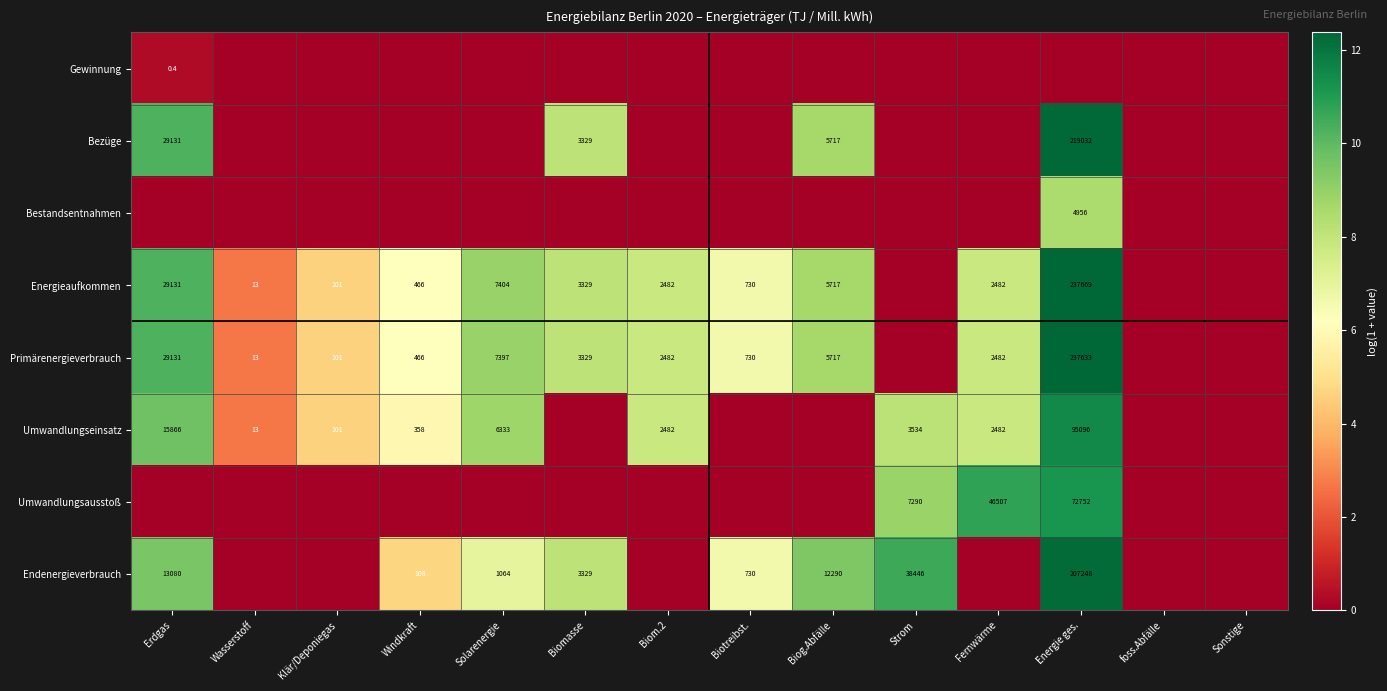

What is the sum of the Umwandlungseinsatz values at Strom and Solarenergie?

9867.0